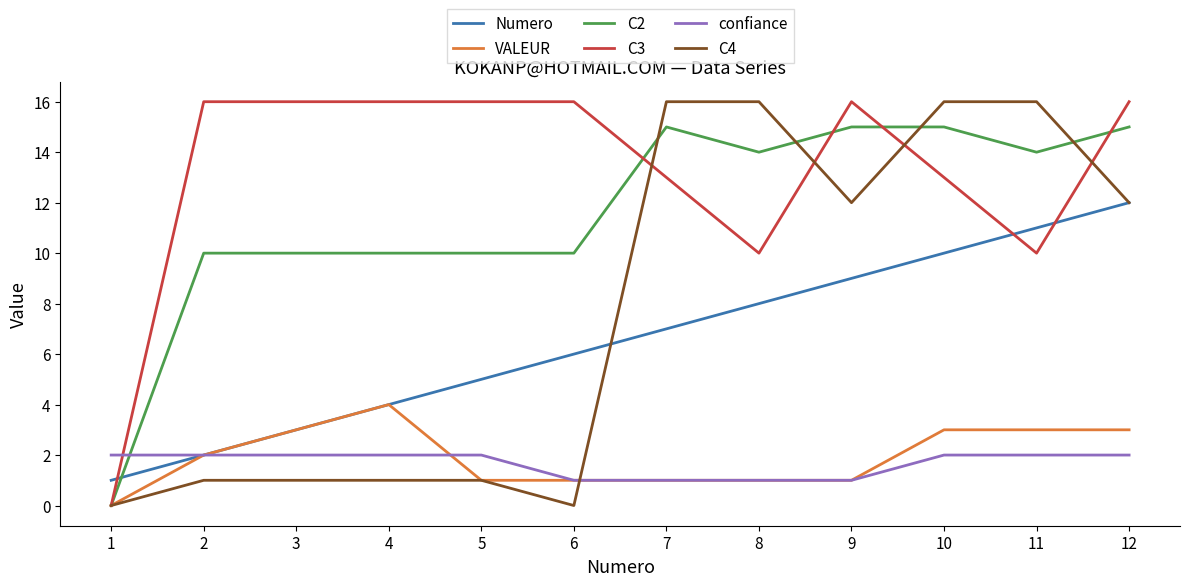

What value does the Numero series have at 4?

4